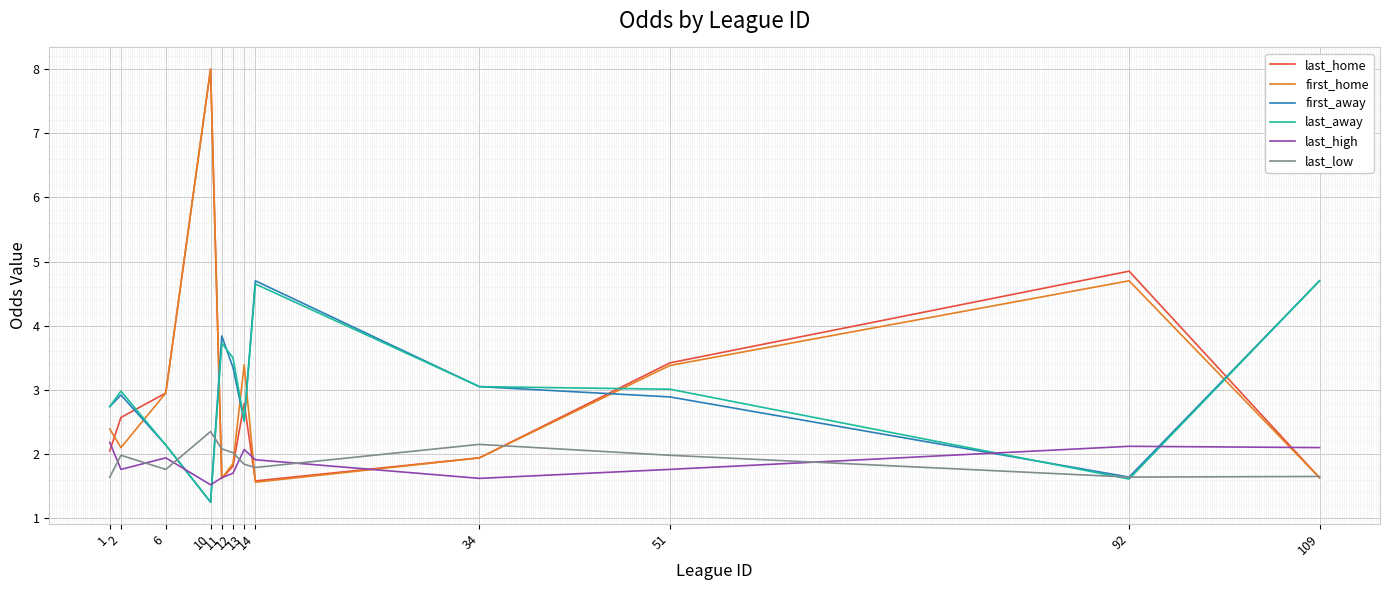

What is the highest value of the last_home series?

8.0